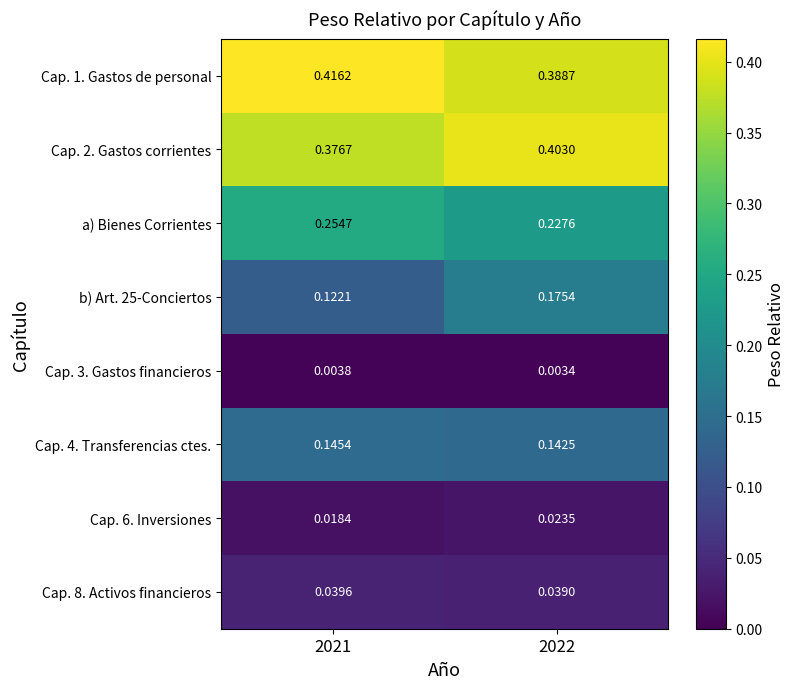

Is the value of Cap. 1. Gastos de personal at 2021 greater than the value of Cap. 2. Gastos corrientes at 2022?

Yes